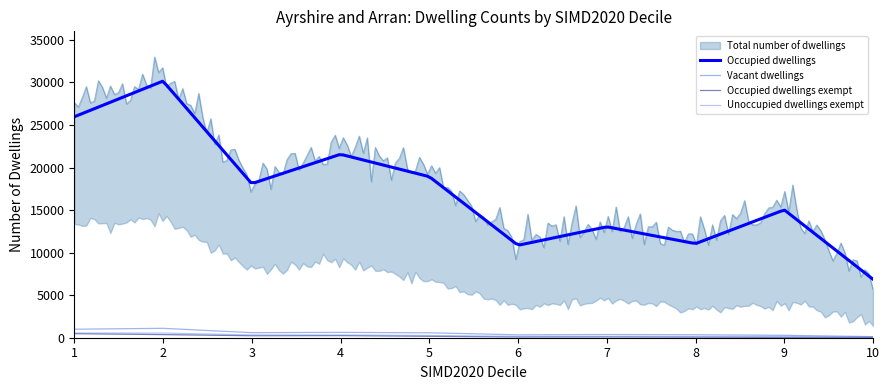

Is the value of Occupied dwellings exempt at 6 greater than the value of Vacant dwellings at 2?

No